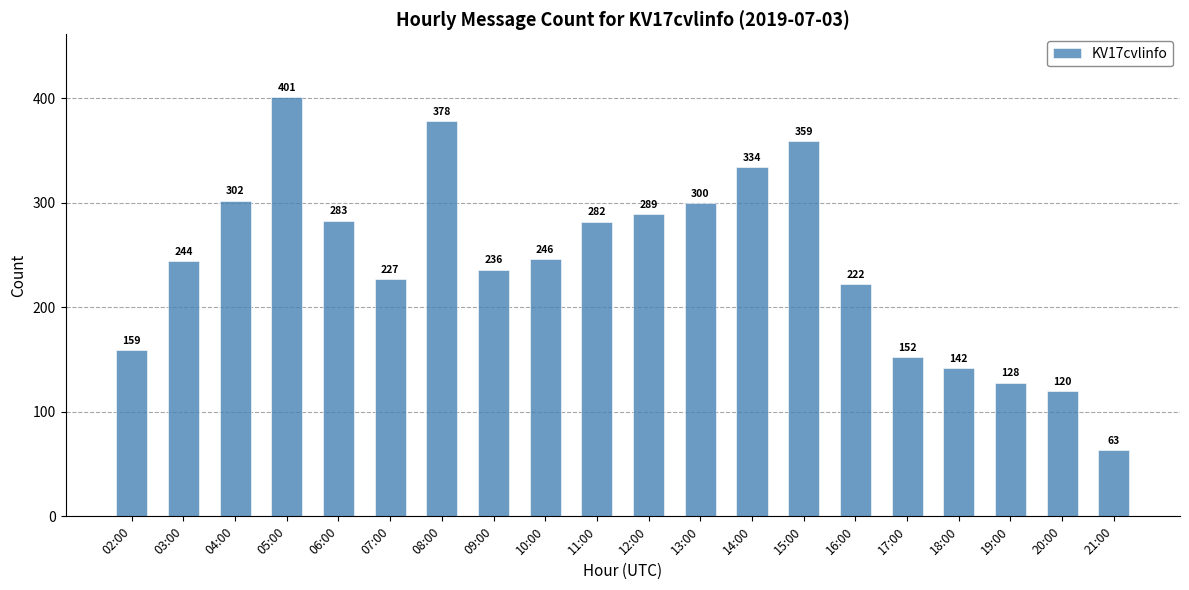

List the labels in order of value, largest first.

05:00, 08:00, 15:00, 14:00, 04:00, 13:00, 12:00, 06:00, 11:00, 10:00, 03:00, 09:00, 07:00, 16:00, 02:00, 17:00, 18:00, 19:00, 20:00, 21:00